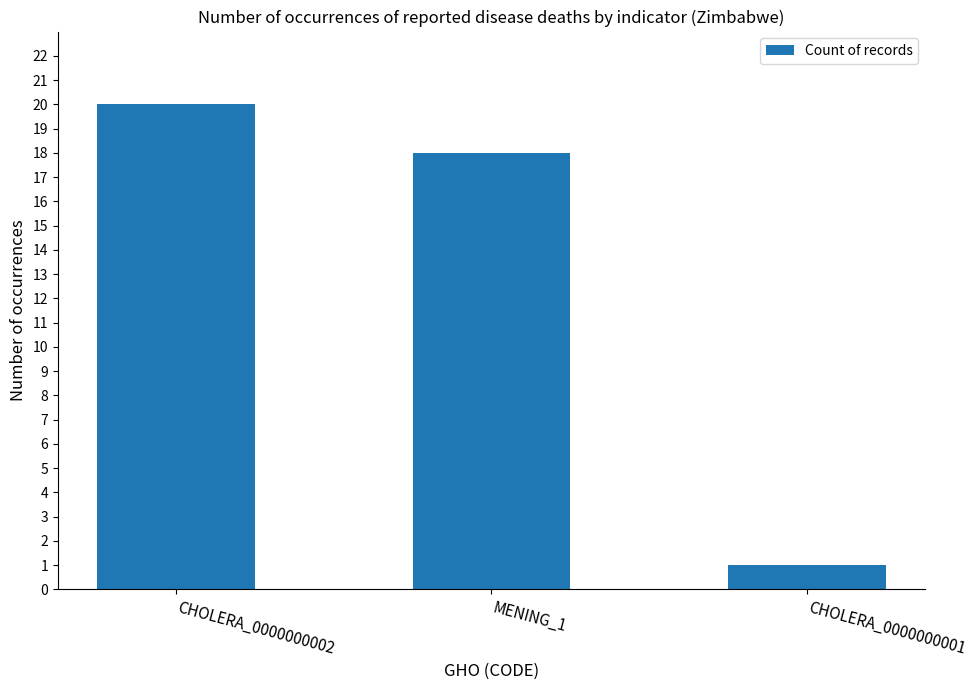

How many bars are there in total?

3